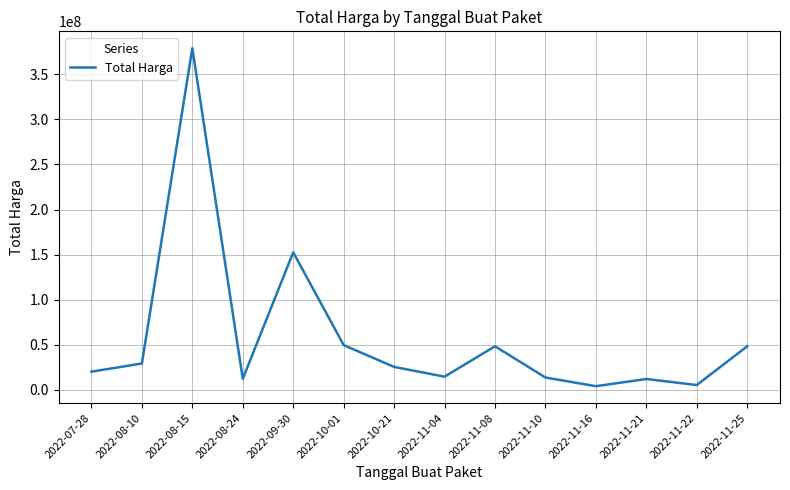

The value at 2022-11-08 is 68225152. True or false?

False